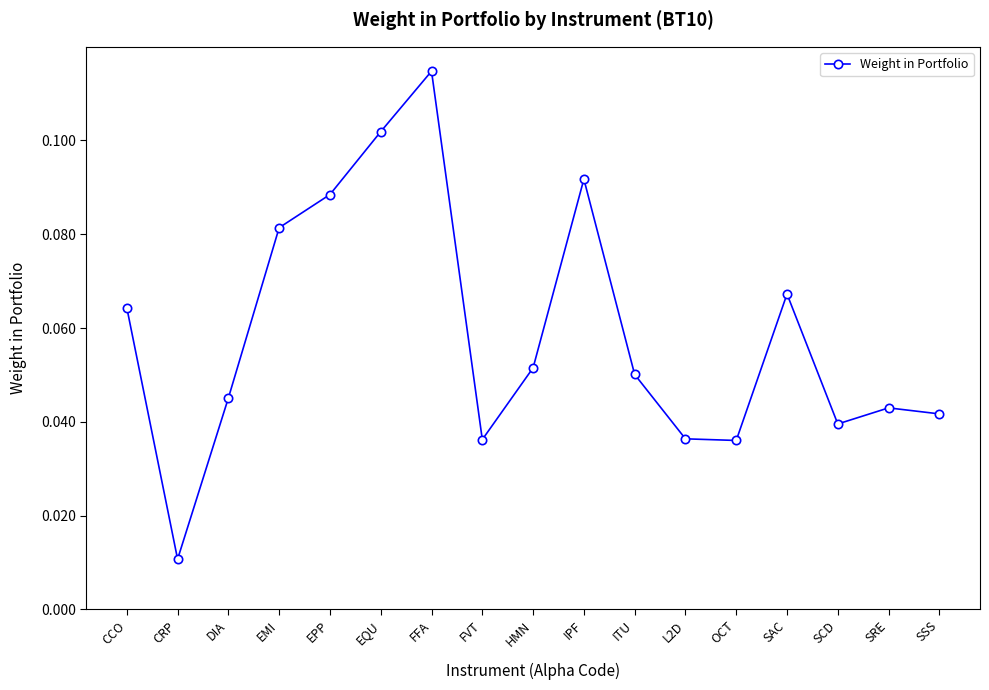

Count the number of categories in the chart.

17